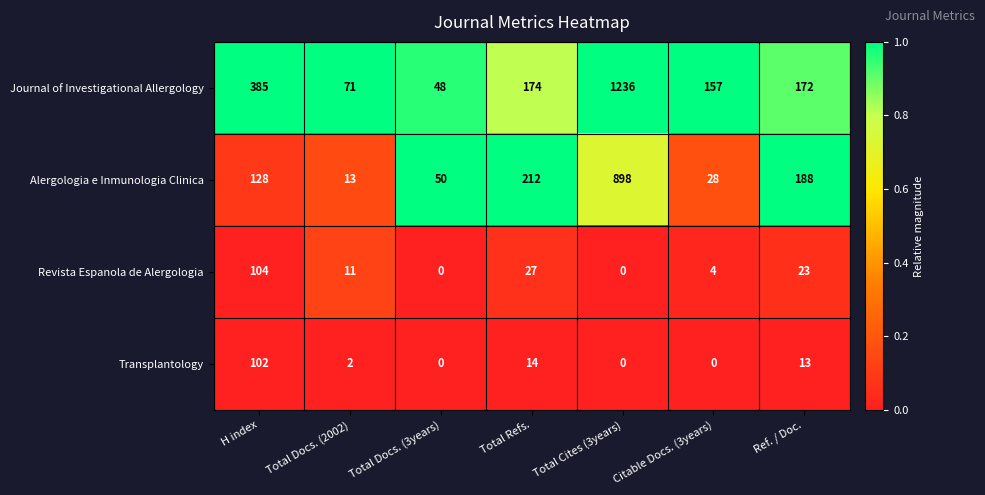

At which label is Transplantology closest to 51?

Total Refs.